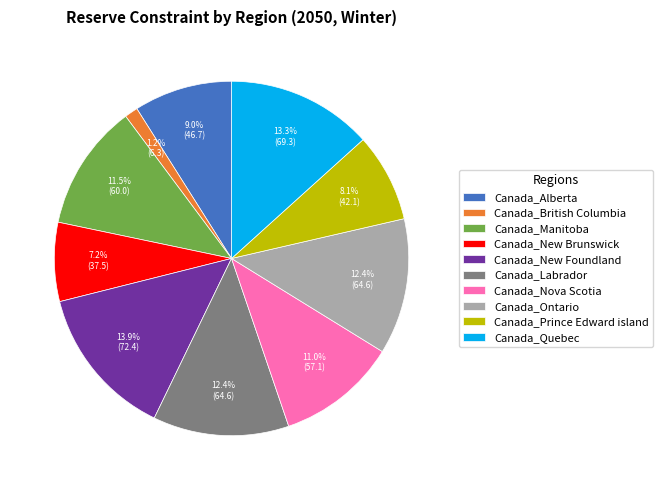

Is Canada_Prince Edward island the majority of the pie?

No